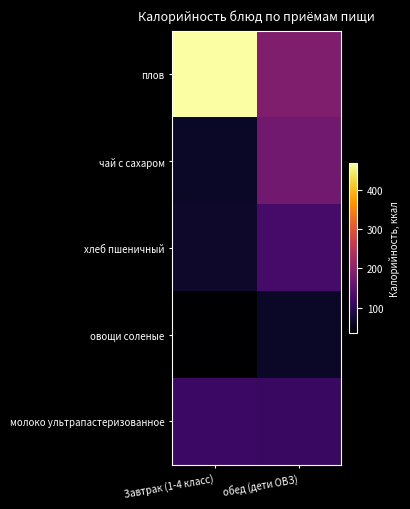

Rank the series by their maximum value, from lowest to highest.

овощи соленые, молоко ультрапастеризованное, хлеб пшеничный, чай с сахаром, плов